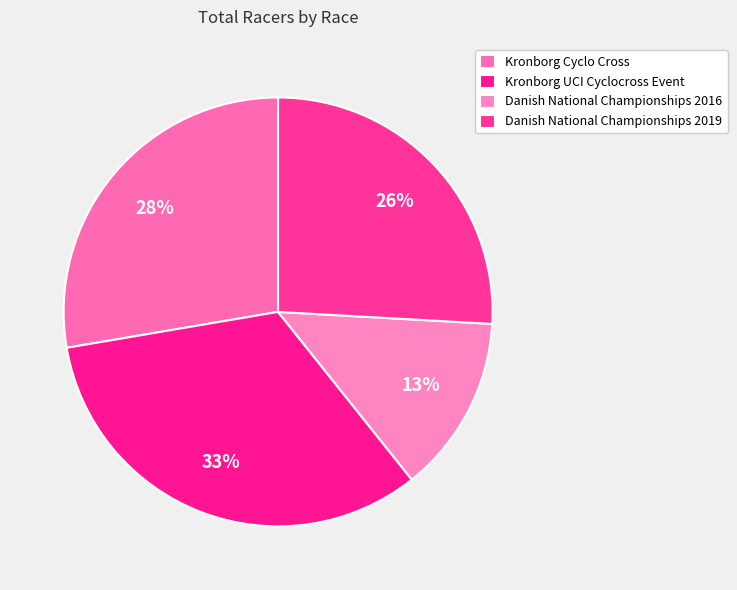

Does Danish National Championships 2019 account for over 50% of the chart?

No